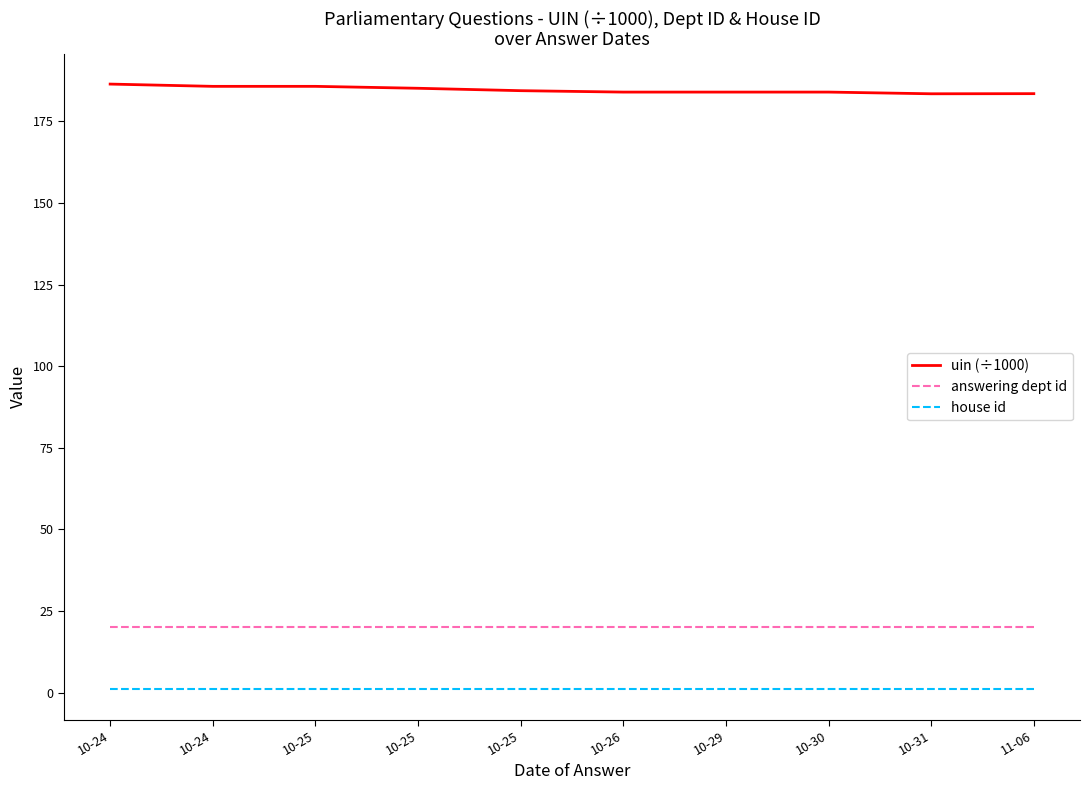

What are all the series names shown in the legend?

uin (÷1000), answering dept id, house id